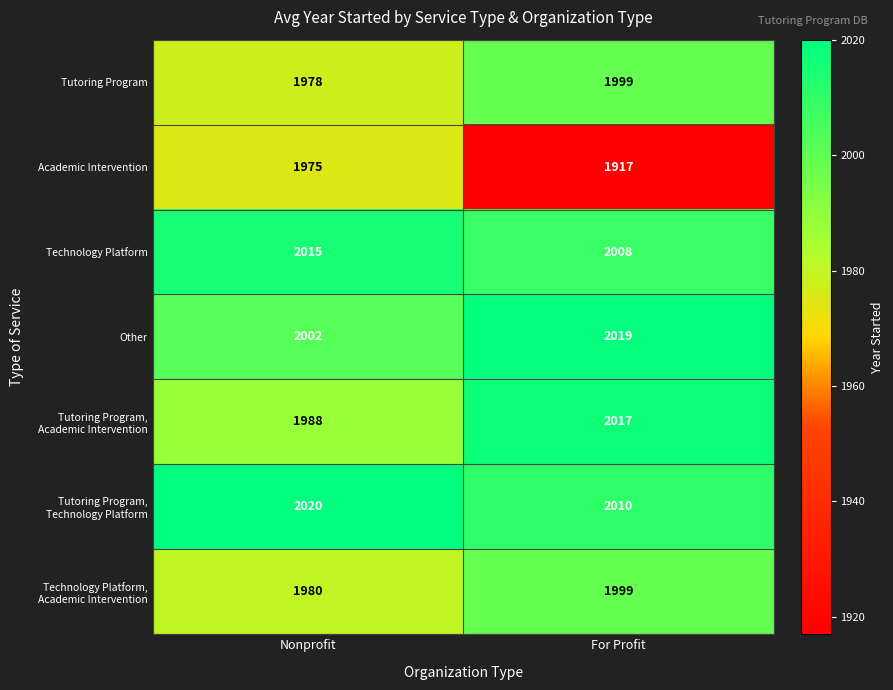

Rank the categories by Other value from highest to lowest.

For Profit, Nonprofit